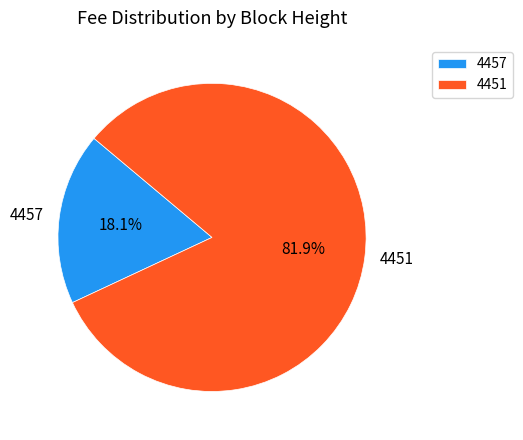

What percentage do 4451 and 4457 together represent?

100.0%